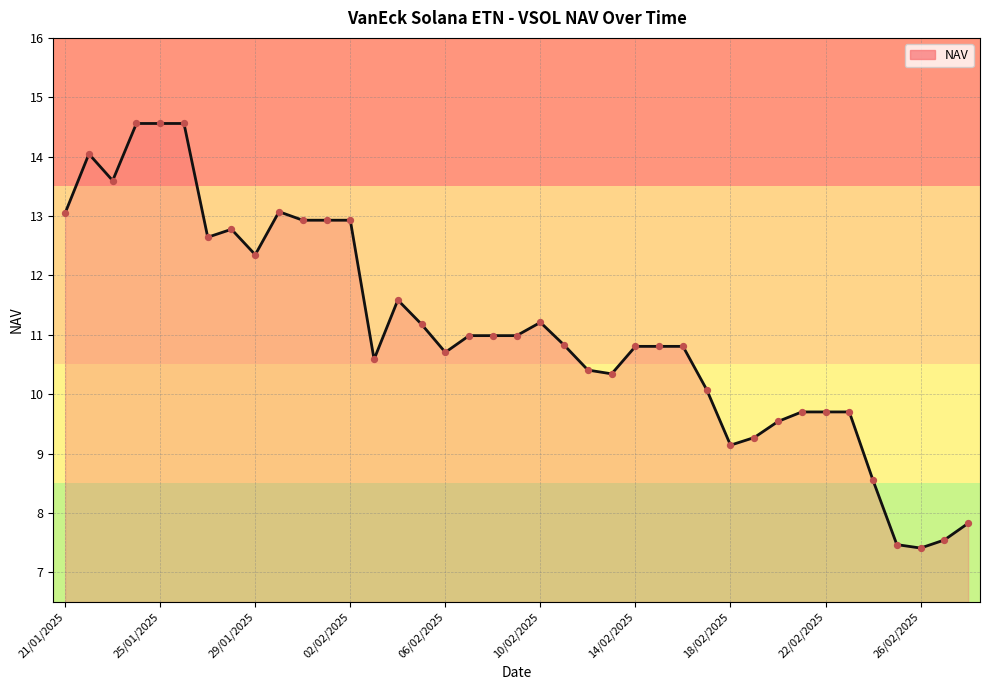

What is the smallest value displayed?

7.4